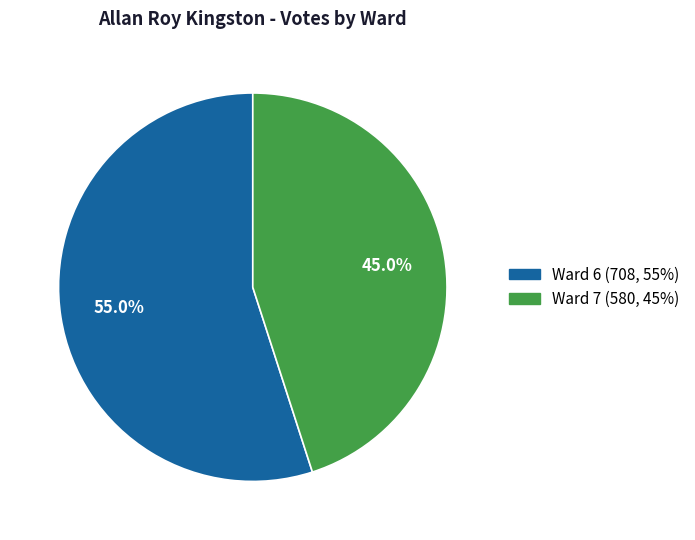

To the nearest percent, what is the combined percentage of Ward 6 and Ward 7?

100%